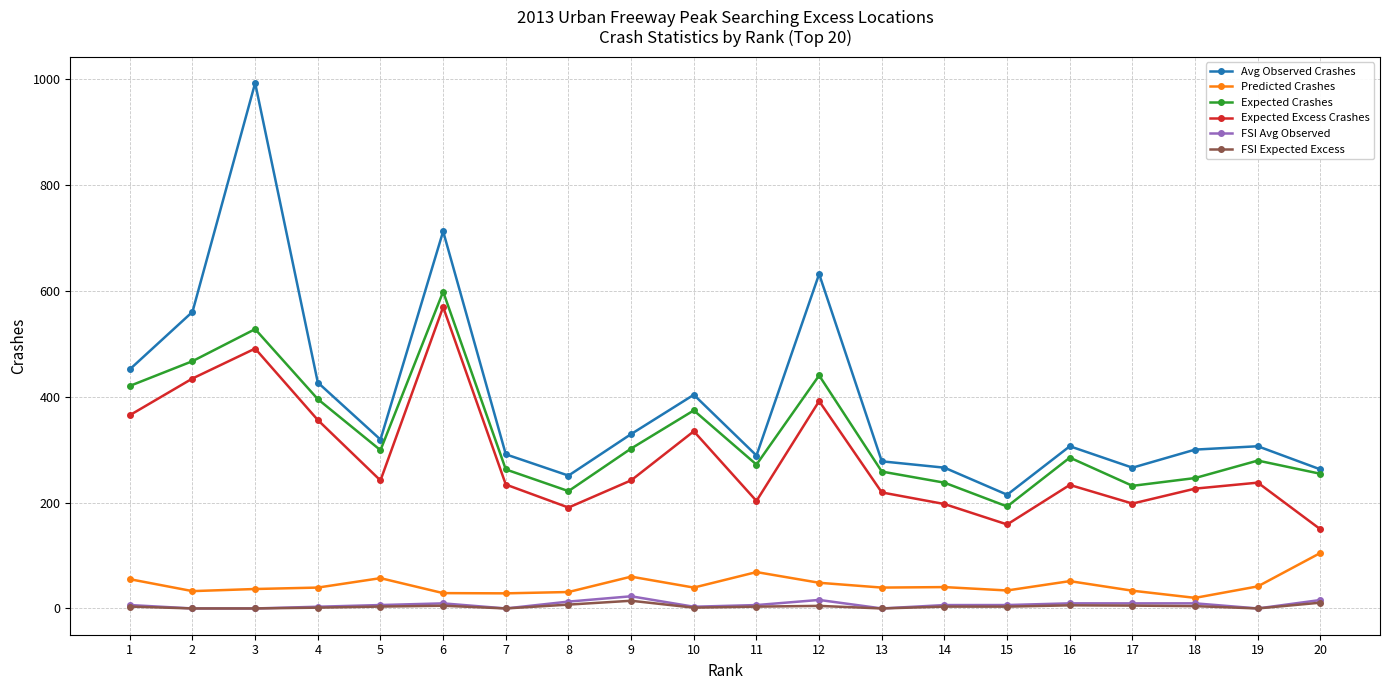

Which series has the largest total across all categories?

Avg Observed Crashes